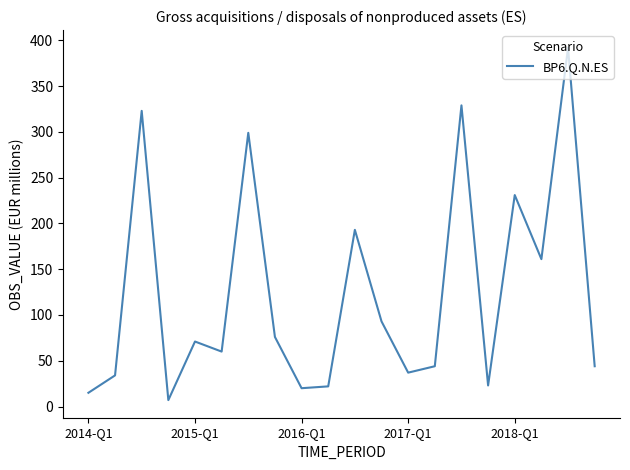

What is the maximum value shown in the chart?

392